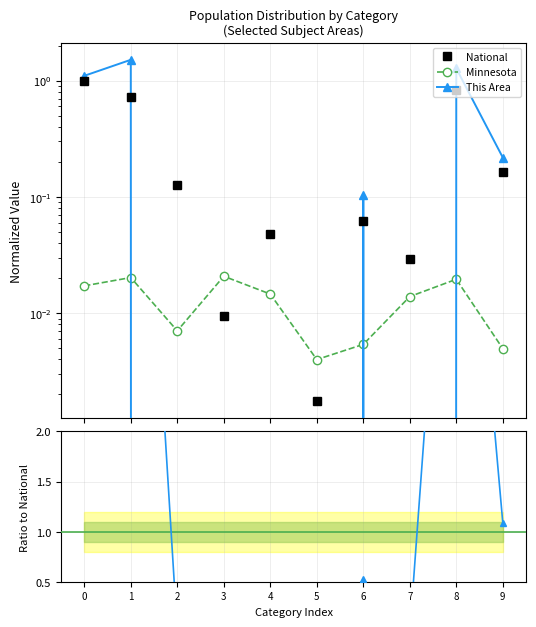

True or false: This Area and Minnesota cross at least once.

True